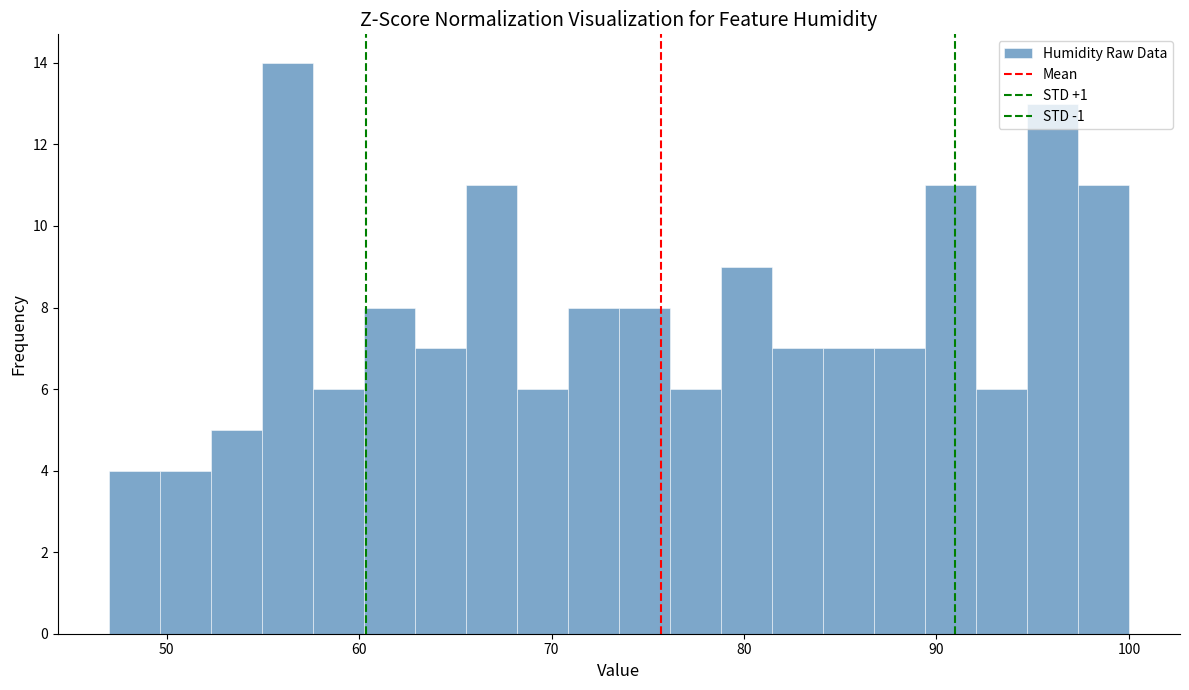

Around what value on the x-axis is the tallest bar? Give the approximate position of its centre, as read against the axis.

56